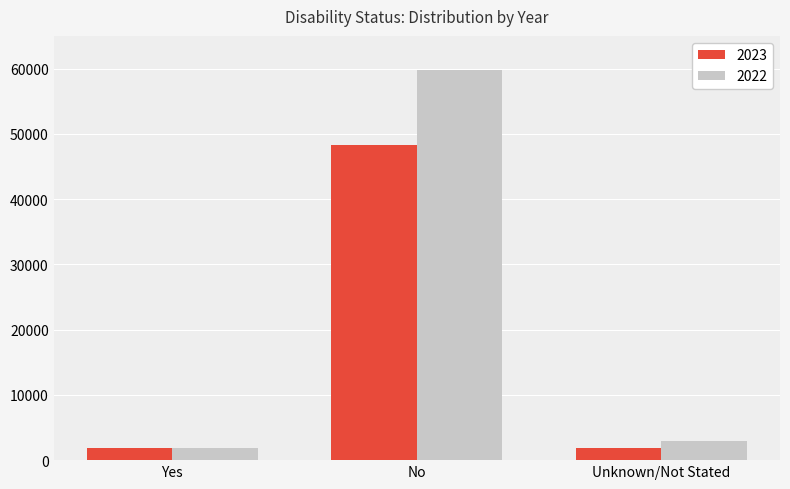

What is the difference between the highest and lowest values at Unknown/Not Stated?

1138